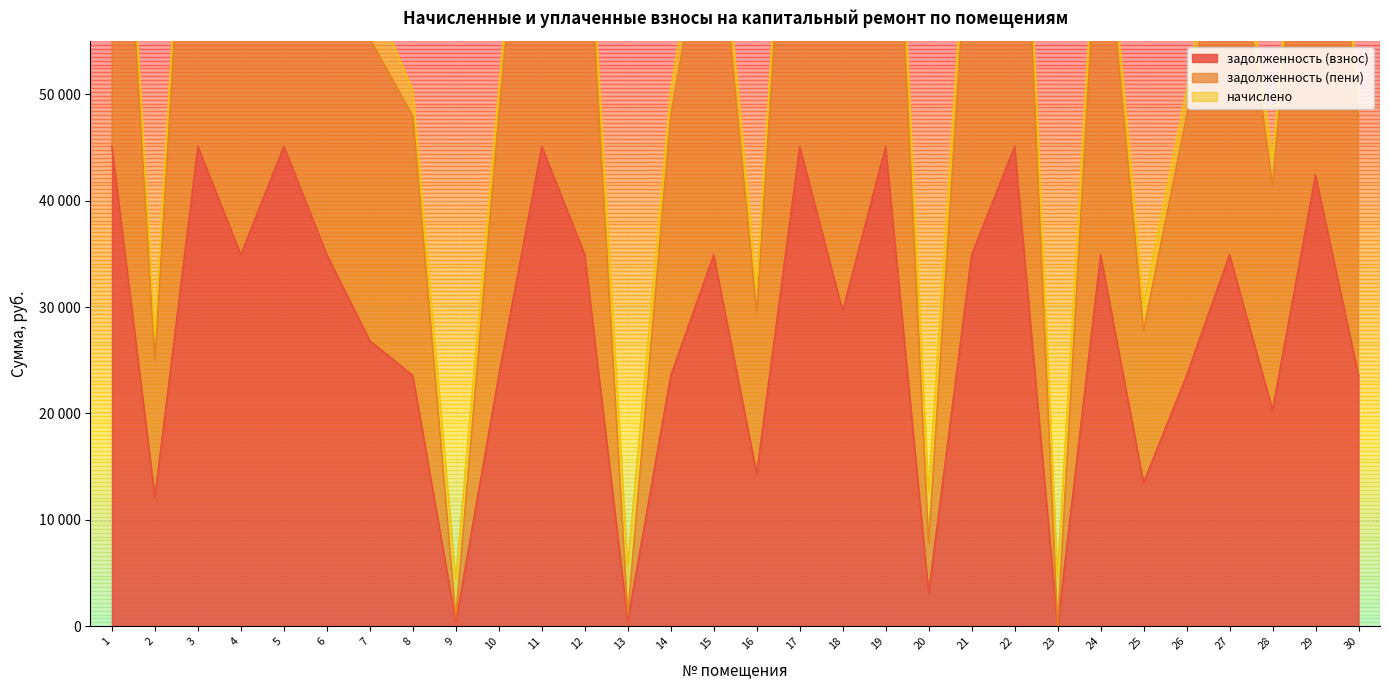

Where is задолженность (взнос) nearest to the value 22553?

8